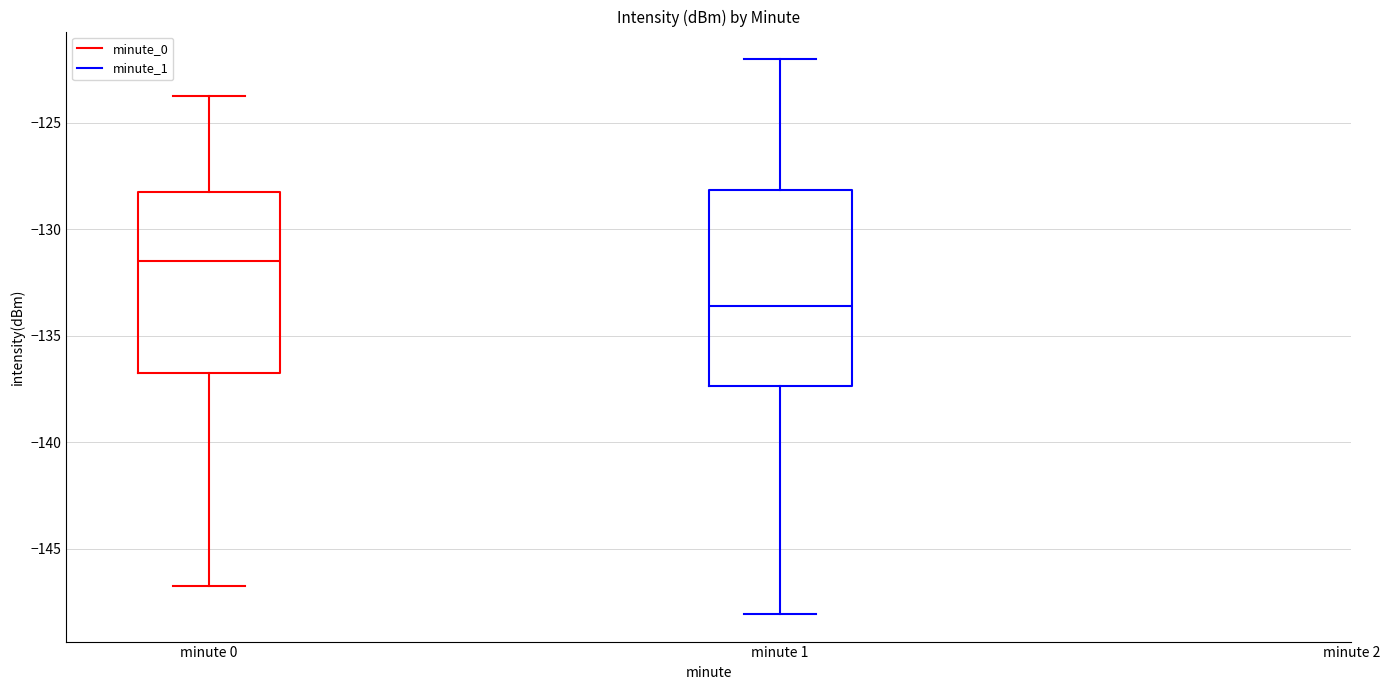

Reading left to right, transcribe this box plot: for each box, give where its median line is, the range the box spans, and where its two whiskers end, as read against the y-axis. The values are not printed on the chart, so give them approximately, as read against the axis.

minute 0: median -131.5, box -136.5 to -128.5, whiskers -147.0 to -123.5
minute 1: median -133.5, box -137.5 to -128.0, whiskers -148.0 to -122.0